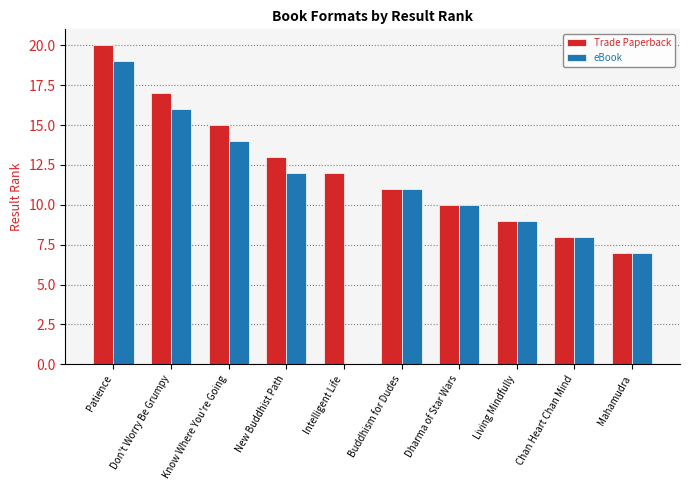

What value does the eBook series have at Don't Worry Be Grumpy?

16